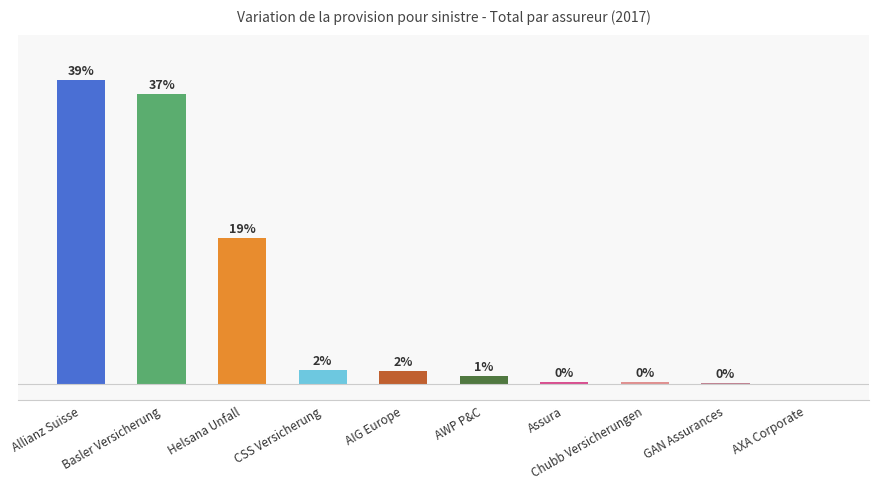

What is the maximum value shown in the chart?

34229521